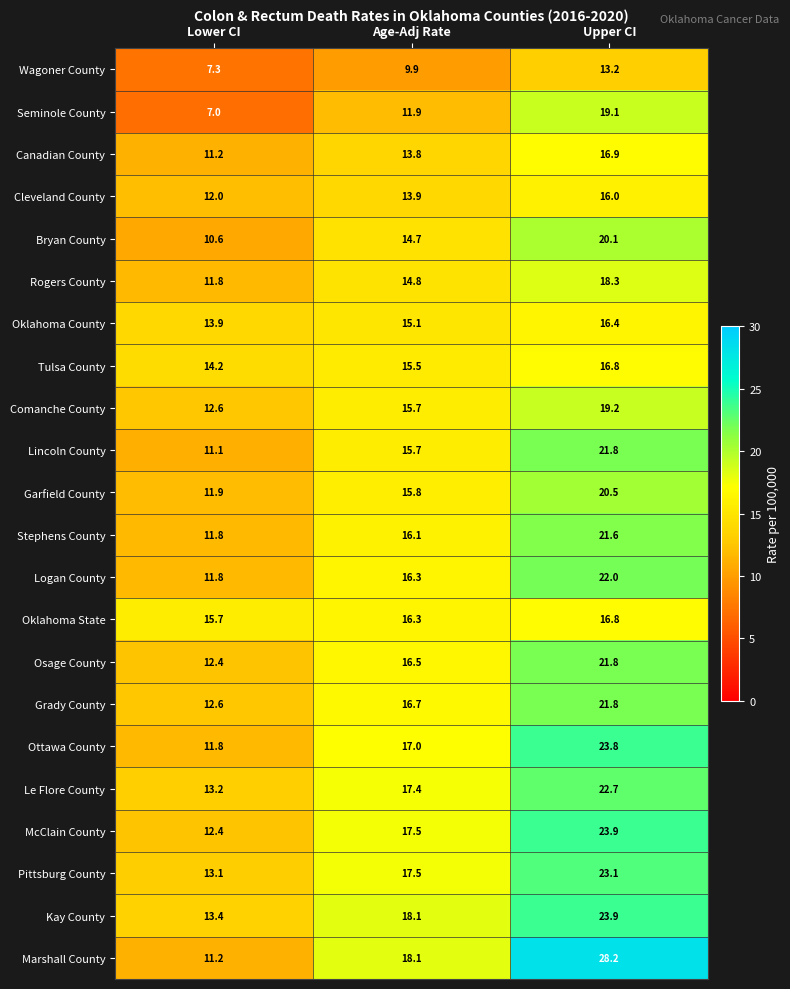

What is the sum of the Bryan County values at Age-Adj Rate and Upper CI?

34.8